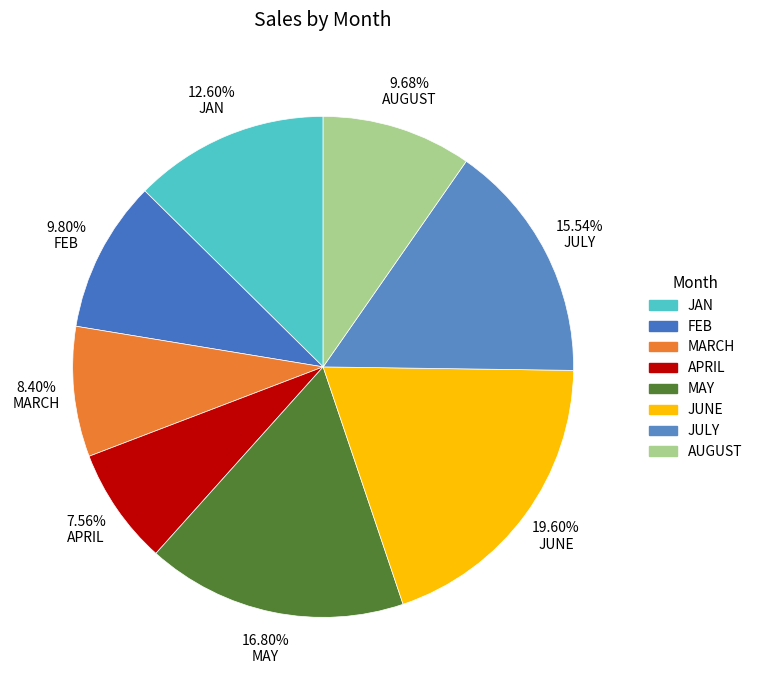

What is the change in value from FEB to MARCH?

-500